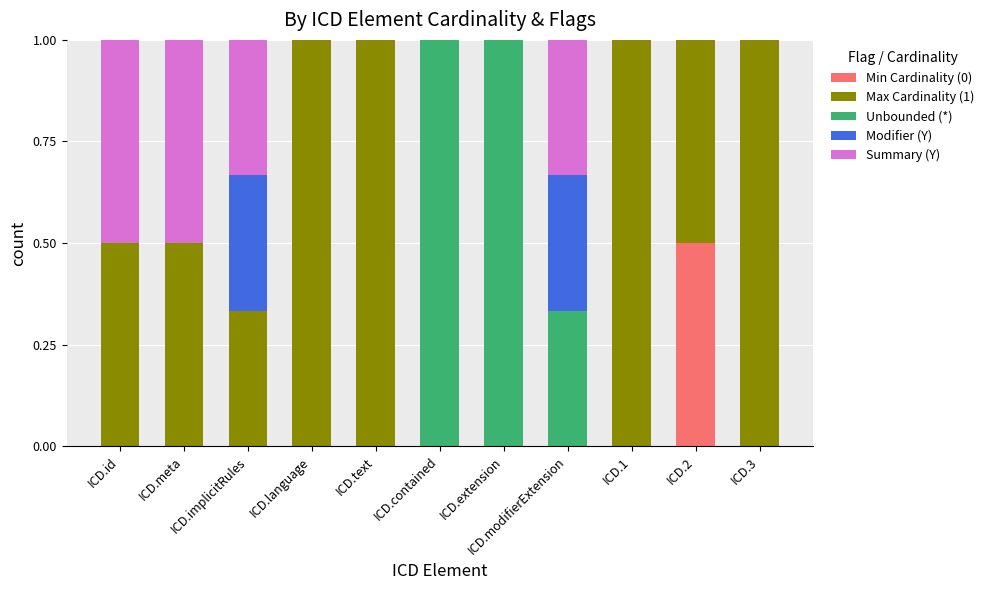

What is the highest value of the Min Cardinality (0) series?

0.5